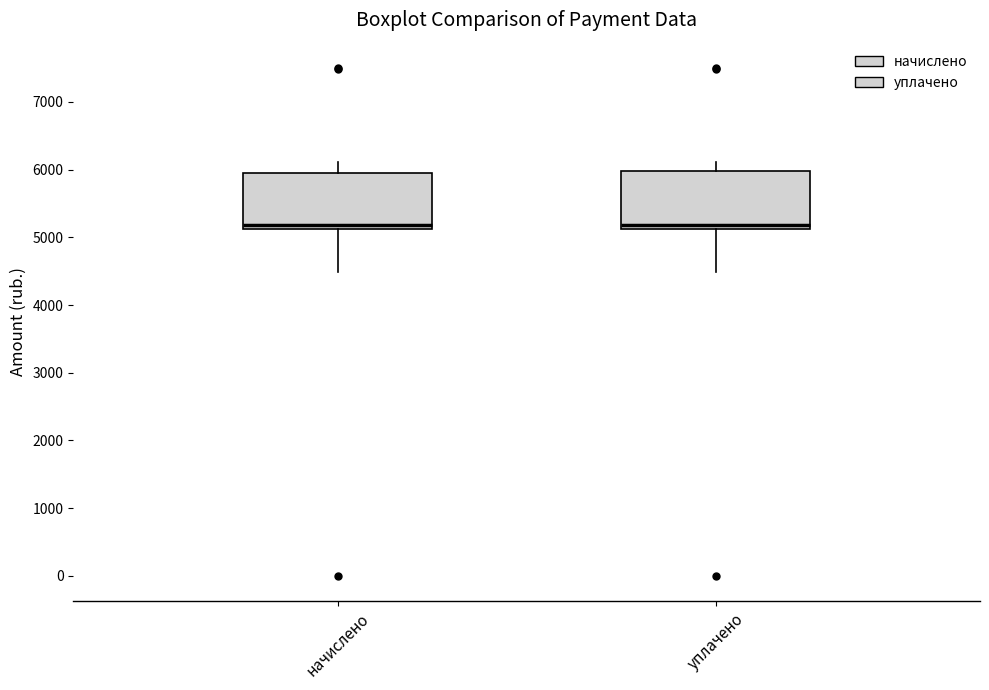

Where does the lower whisker of the box for уплачено end on the y-axis? The values are not printed on the chart, so give them approximately, as read against the axis.

4500